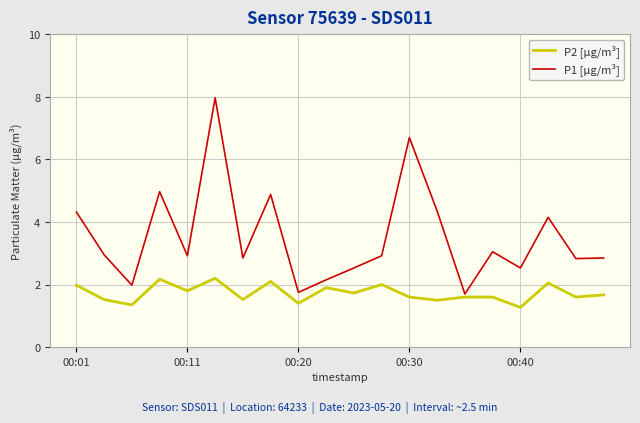

How many categories are shown in the chart?

20